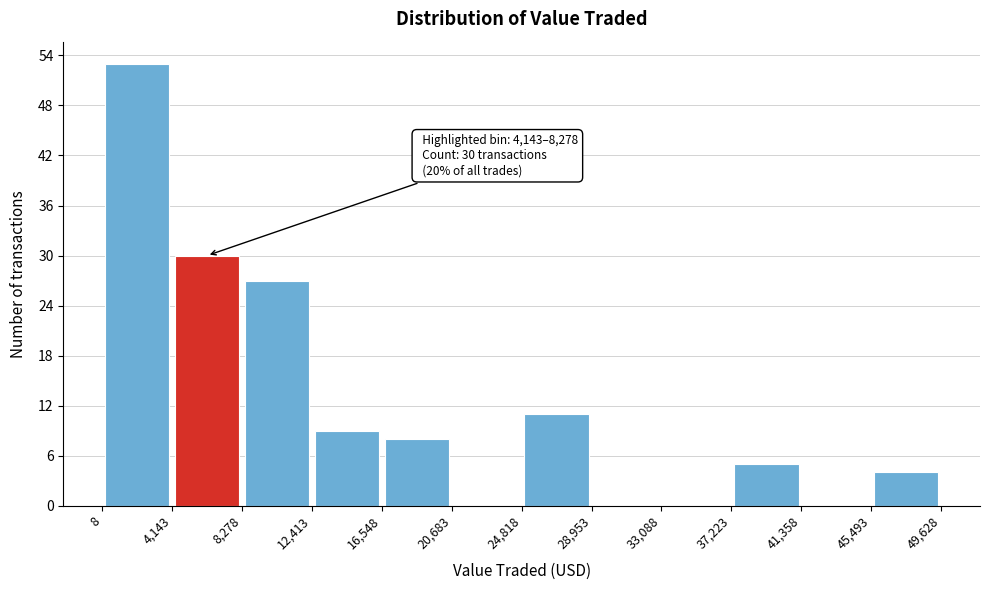

Over which range of the x-axis is the bar tallest?

8 to 4,143